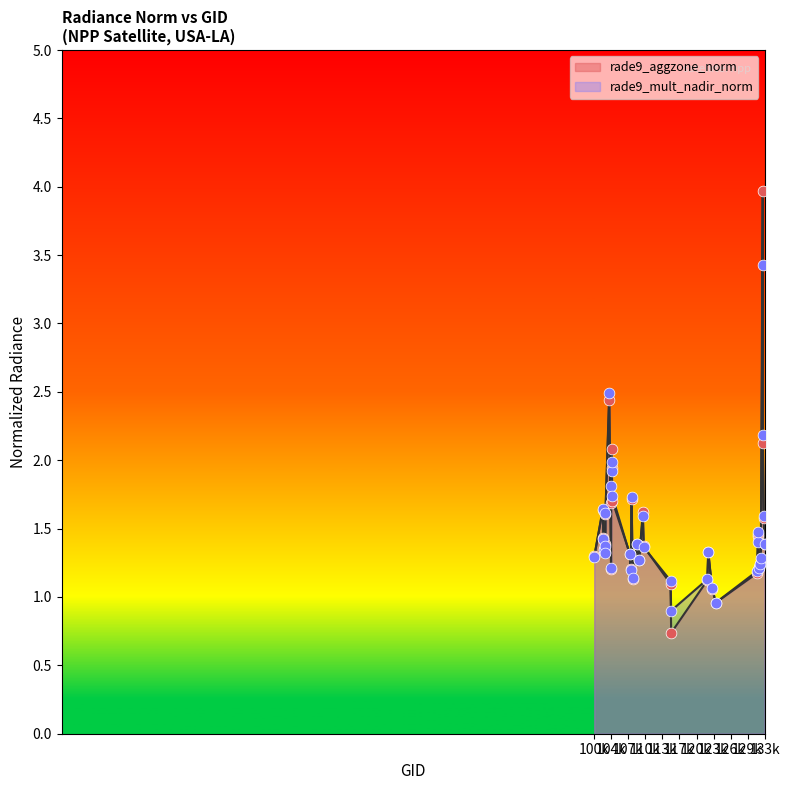

Which series contains the lowest Y value?

rade9_aggzone_norm